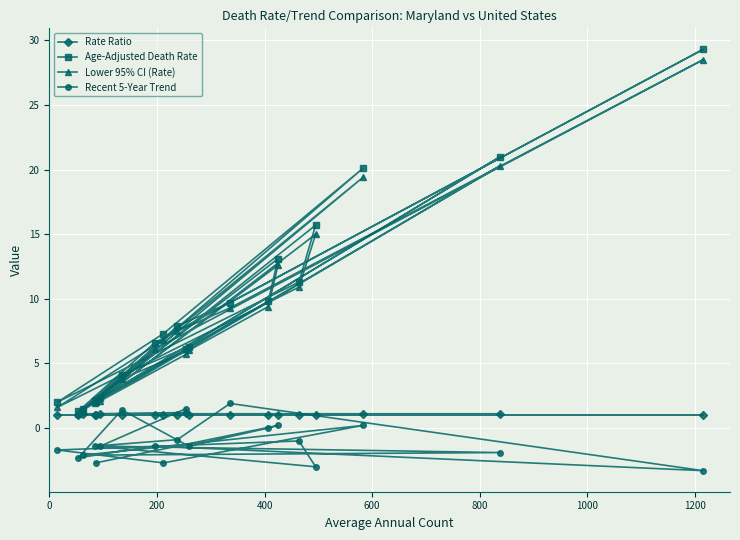

How many interior local valleys does the Recent 5-Year Trend series have?

6